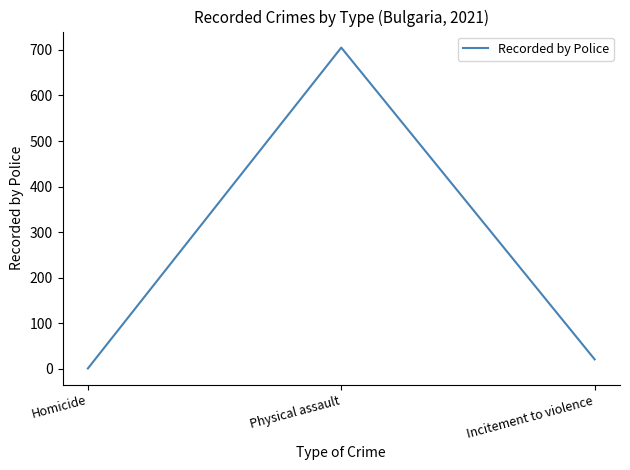

Where is the data nearest to the value 353?

Incitement to violence